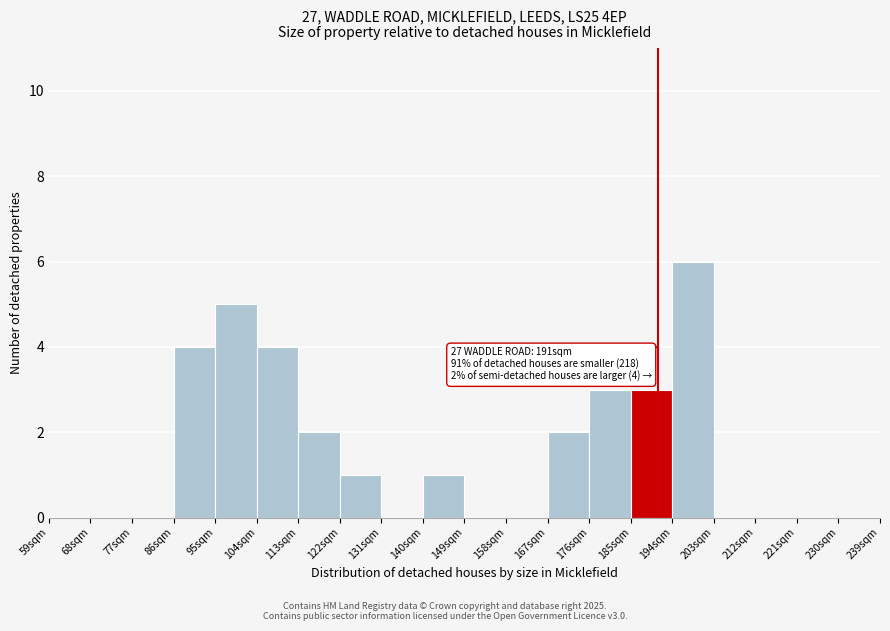

Which range on the x-axis has the tallest bar?

194 to 203